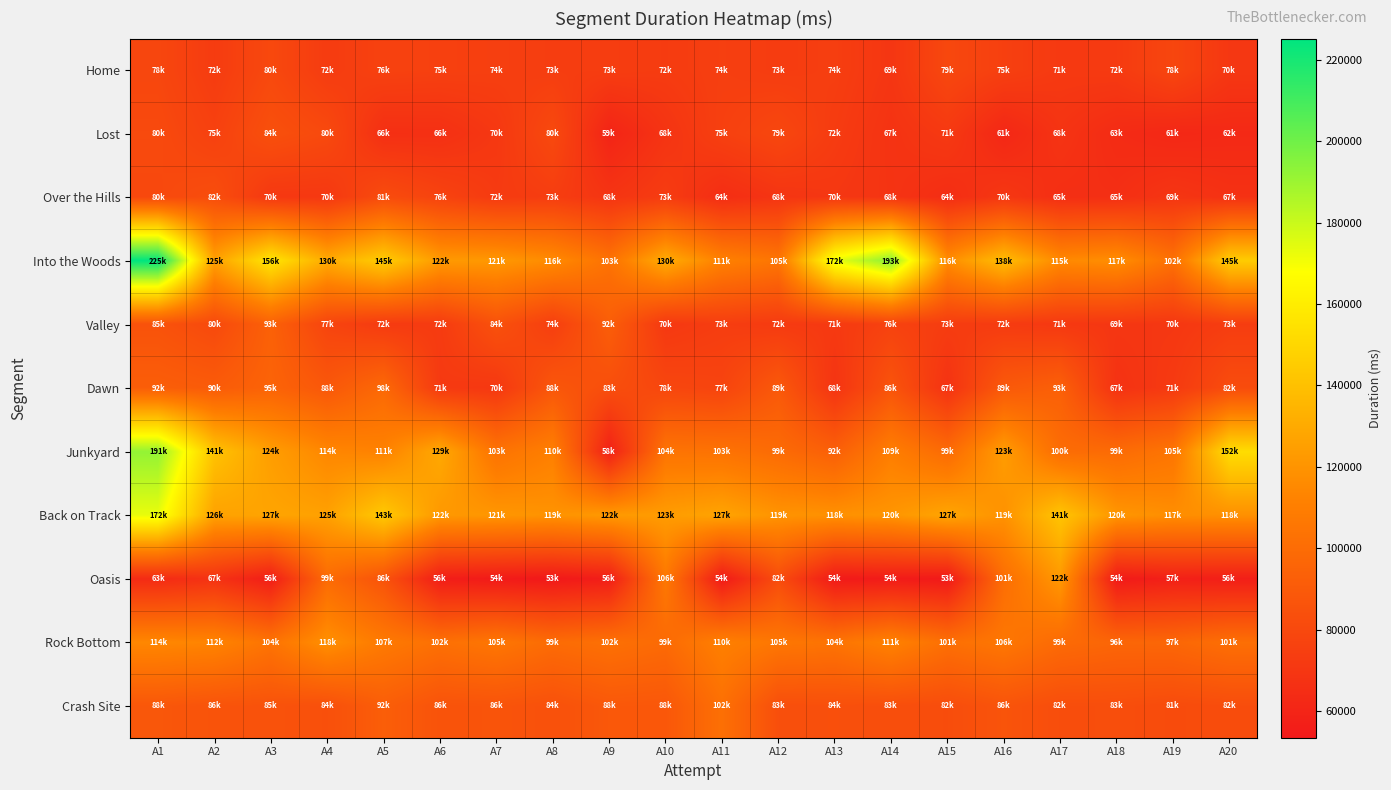

At A14, list the series in order from largest to smallest.

Into the Woods, Back on Track, Rock Bottom, Junkyard, Dawn, Crash Site, Valley, Home, Over the Hills, Lost, Oasis